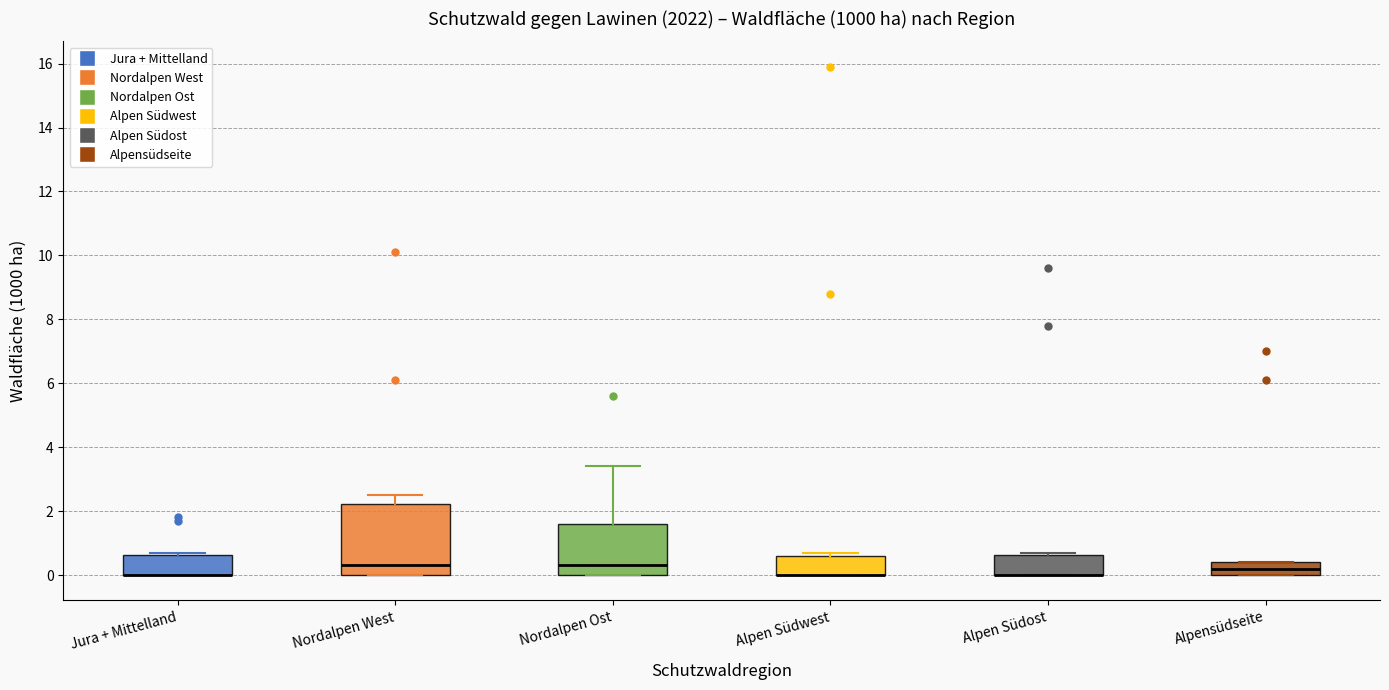

Reading left to right, transcribe this box plot: for each box, give where its median line is, the range the box spans, and where its two whiskers end, as read against the y-axis. The values are not printed on the chart, so give them approximately, as read against the axis.

Jura + Mittelland: median 0.0 (drawn on the box's lower edge), box 0.0 to 0.6, whiskers 0.0 to 0.8
Nordalpen West: median 0.4, box 0.0 to 2.2, whiskers 0.0 to 2.6
Nordalpen Ost: median 0.4, box 0.0 to 1.6, whiskers 0.0 to 3.4
Alpen Südwest: median 0.0 (drawn on the box's lower edge), box 0.0 to 0.6, whiskers 0.0 to 0.8
Alpen Südost: median 0.0 (drawn on the box's lower edge), box 0.0 to 0.6, whiskers 0.0 to 0.8
Alpensüdseite: median 0.2, box 0.0 to 0.4, whiskers 0.0 to 0.4